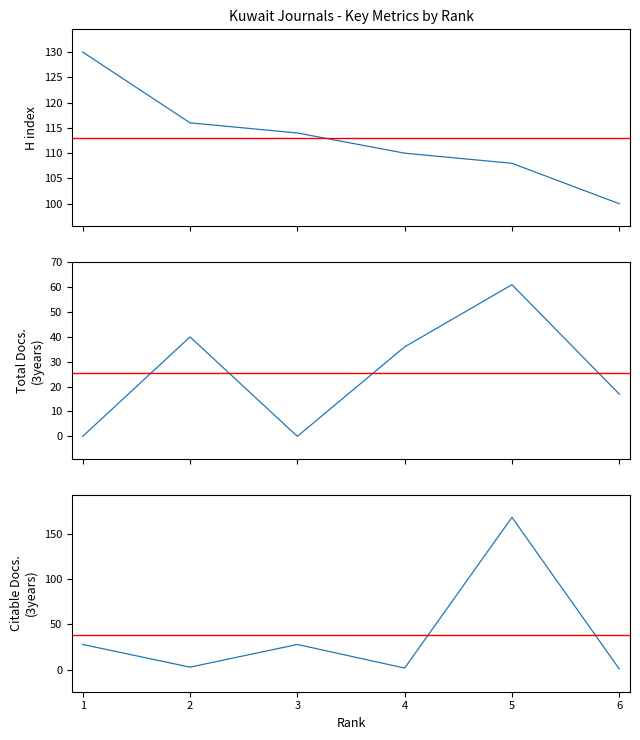

Rank the series at 3 from lowest to highest value.

Total Docs. (3years), Citable Docs. (3years), H index